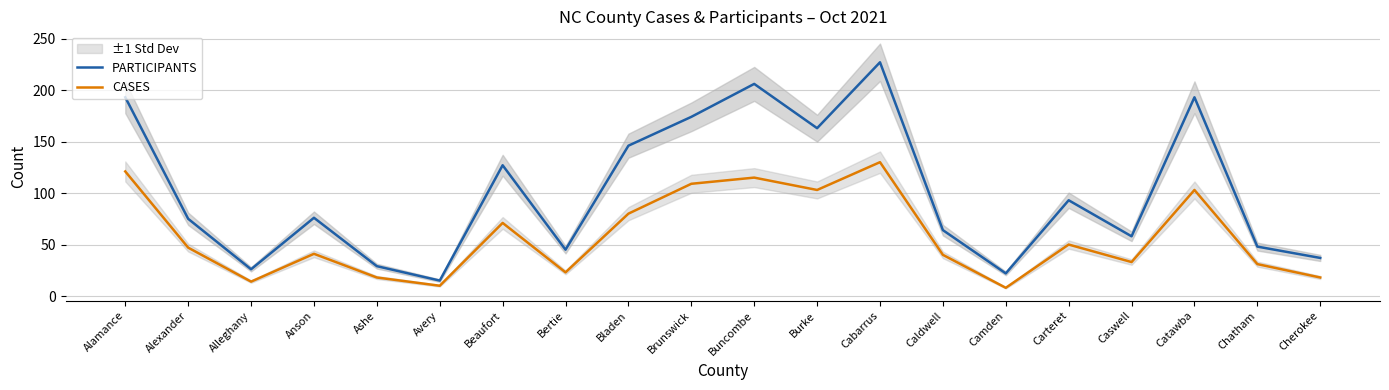

What is the value of the PARTICIPANTS point at the 1st from the left?

193